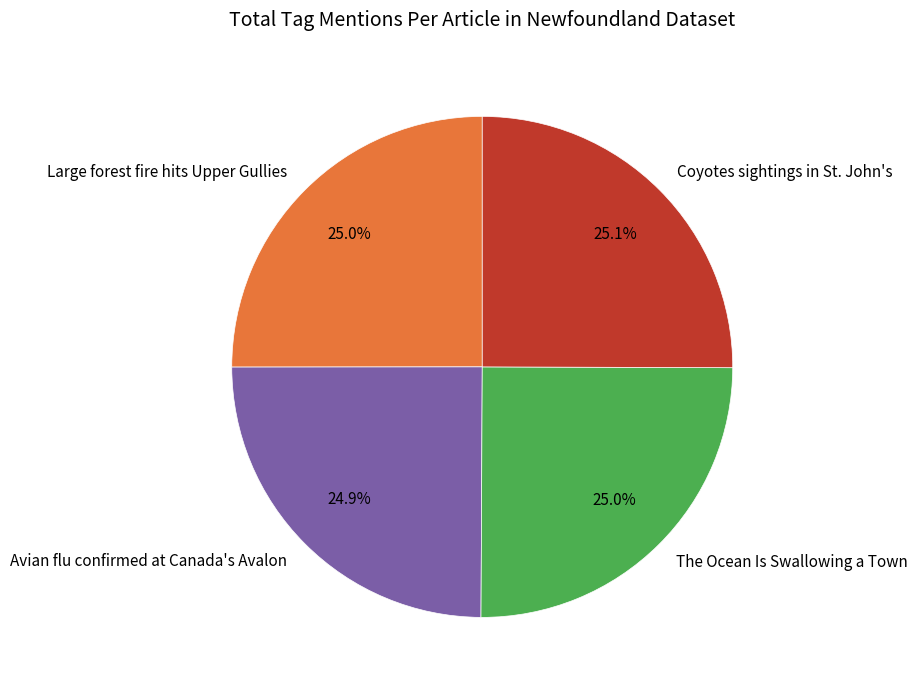

Count the number of slices in the pie.

4